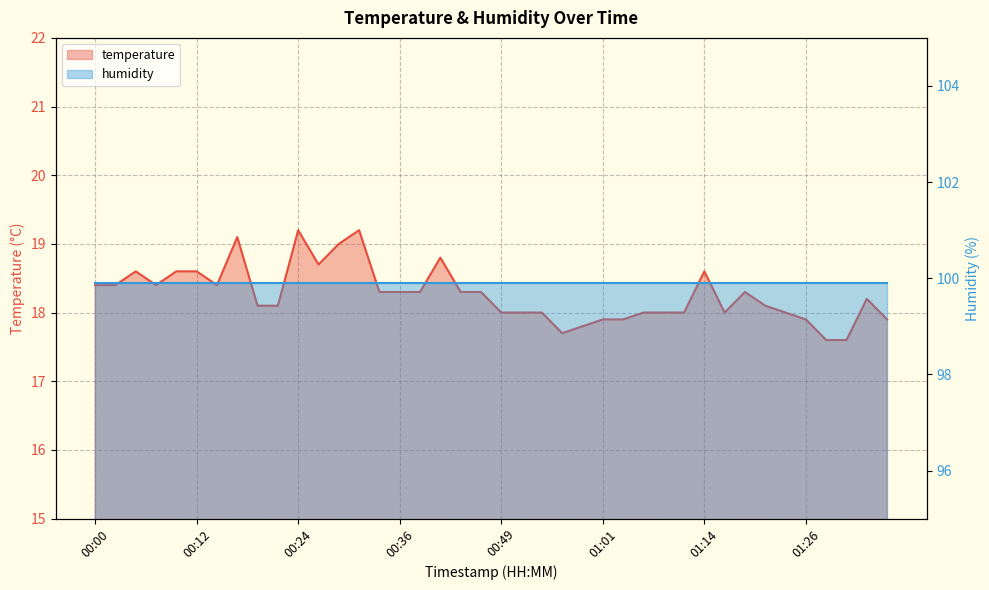

The value at 01:34 is 25.8. True or false?

False